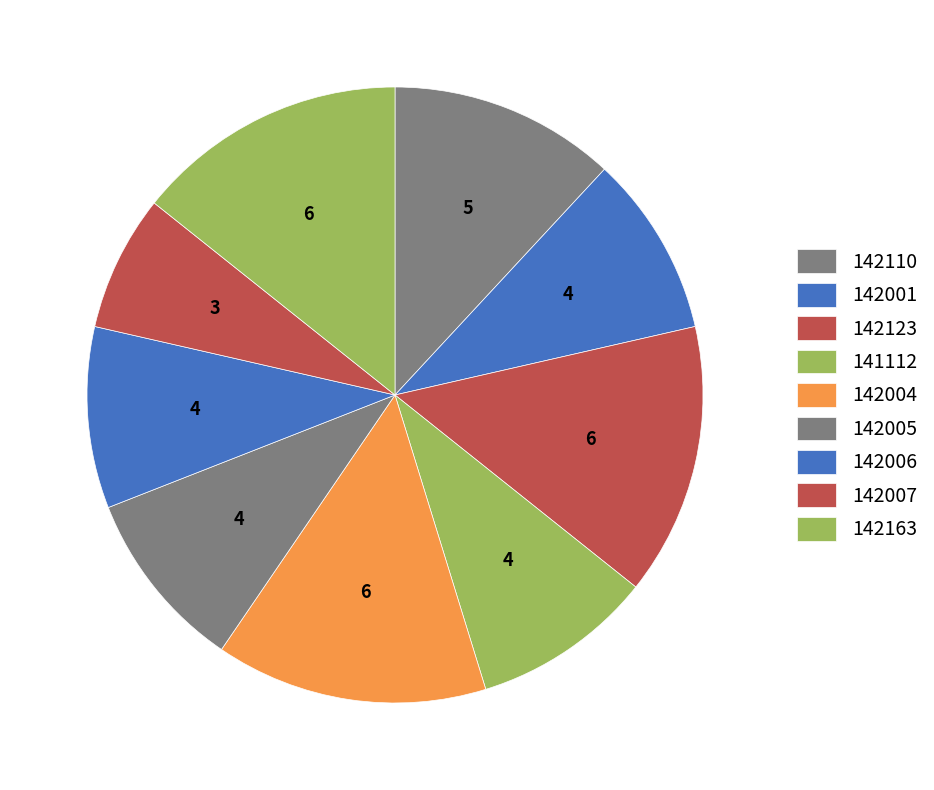

What is the ratio of the value at 142005 to the value at 142001?

1.0